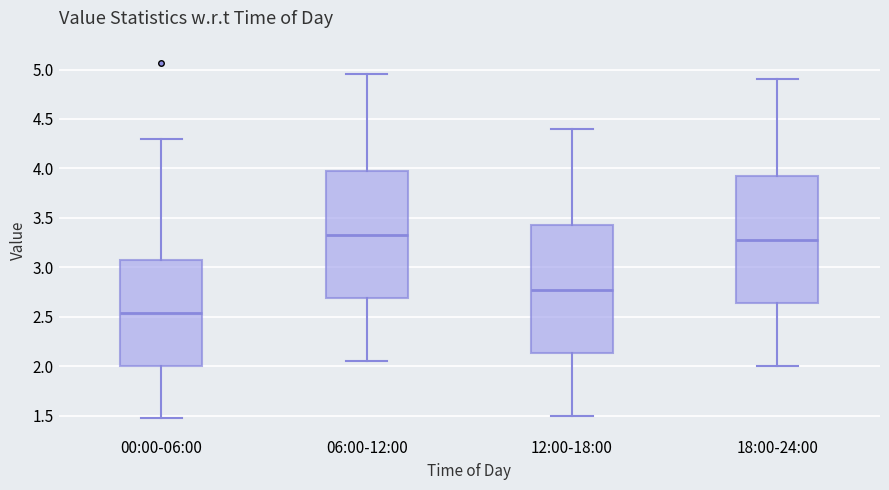

Reading left to right, transcribe this box plot: for each box, give where its median line is, the range the box spans, and where its two whiskers end, as read against the y-axis. The values are not printed on the chart, so give them approximately, as read against the axis.

00:00-06:00: median 2.55, box 2.00 to 3.05, whiskers 1.50 to 4.30
06:00-12:00: median 3.35, box 2.70 to 4.00, whiskers 2.05 to 4.95
12:00-18:00: median 2.80, box 2.15 to 3.45, whiskers 1.50 to 4.40
18:00-24:00: median 3.30, box 2.65 to 3.95, whiskers 2.00 to 4.90